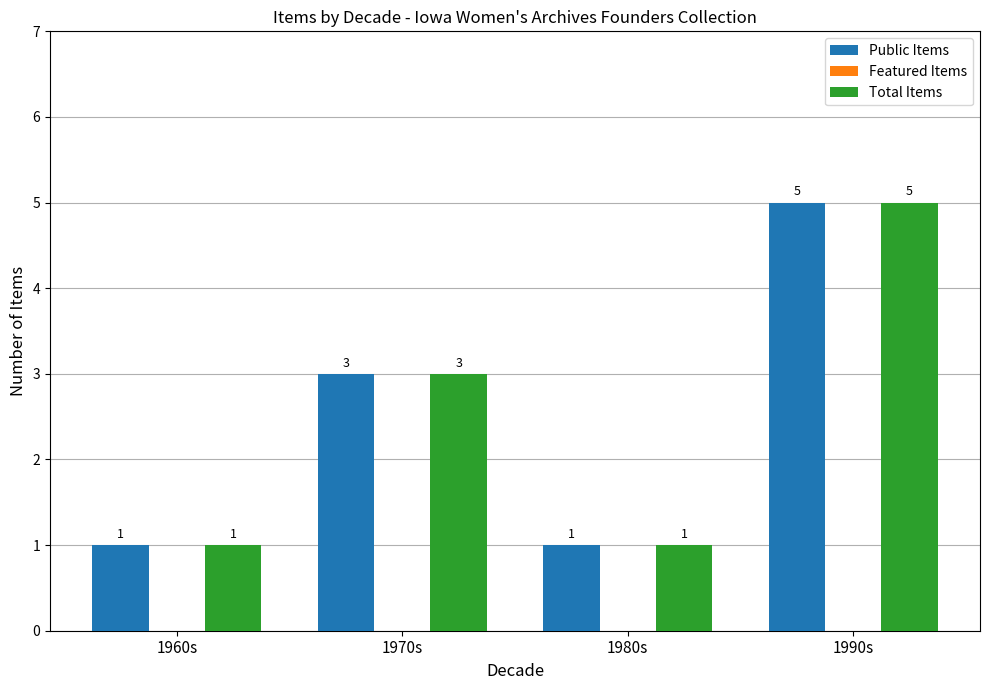

At which label is Public Items closest to 3?

1970s